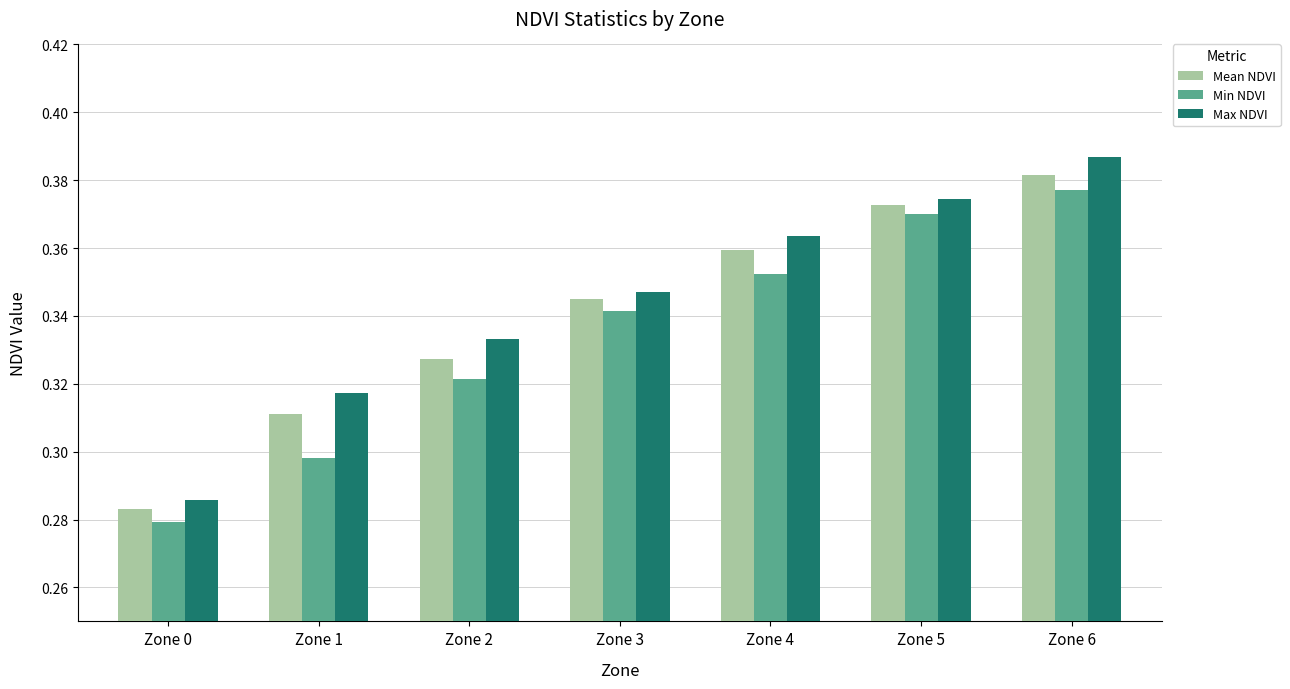

How many data points does each series have?

7